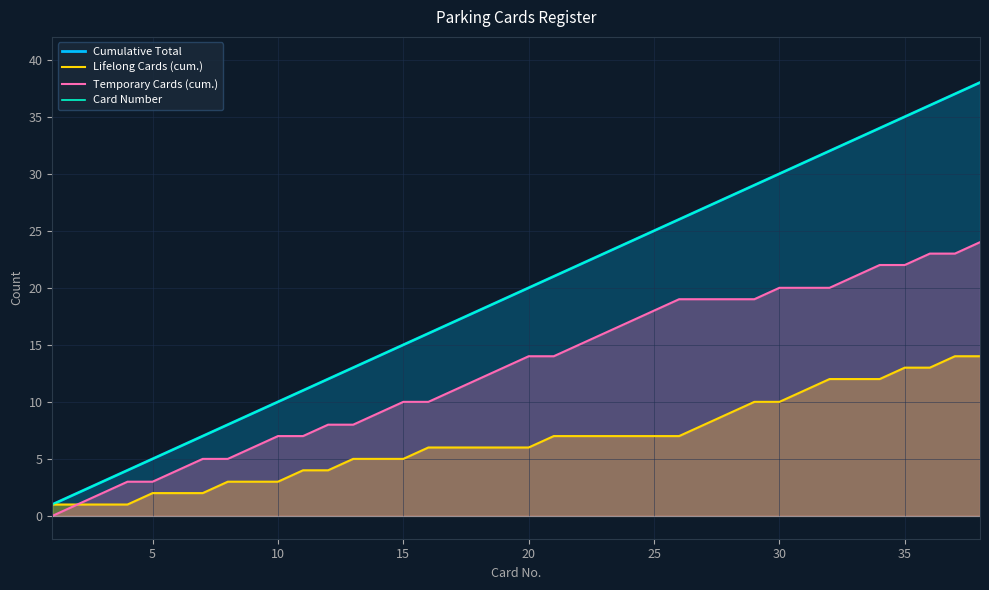

Which series has the largest total across all categories?

Cumulative Total